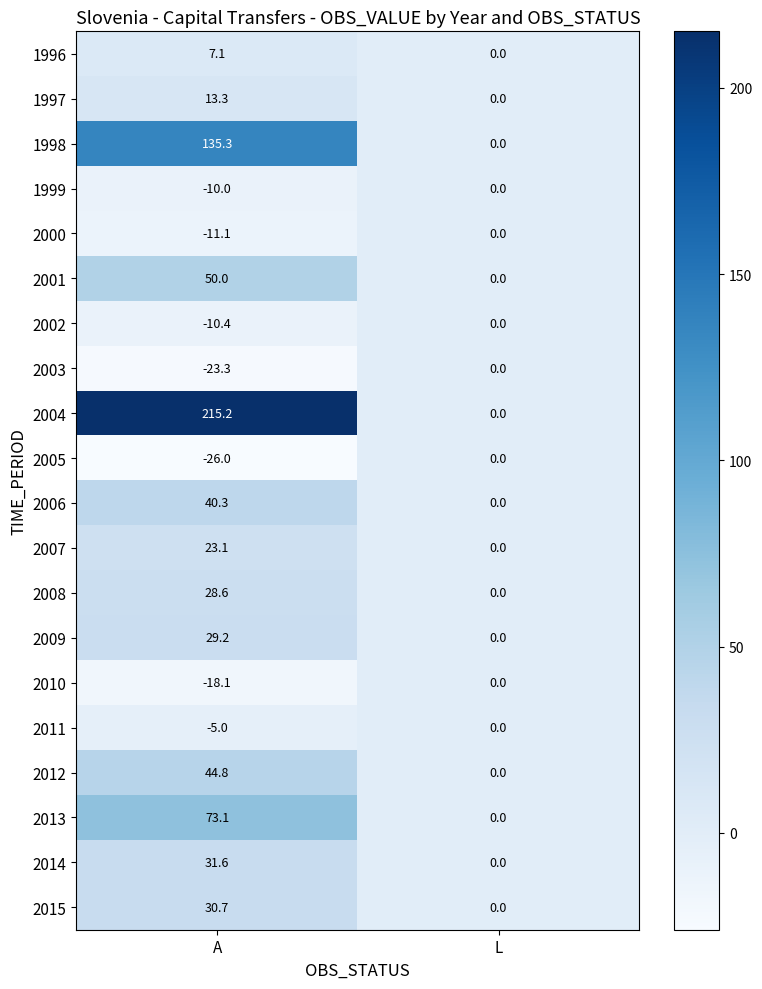

What is the approximate value of 1996 at A?

7.1